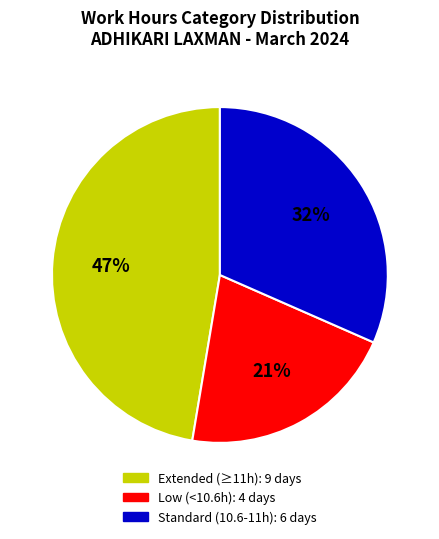

To the nearest percent, what is the average slice percentage?

33%